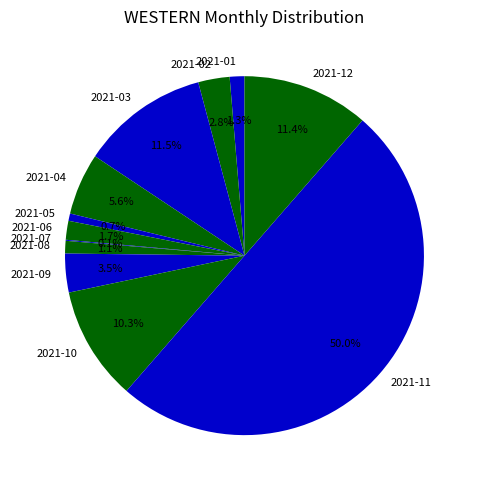

Which slice is the largest?

2021-11